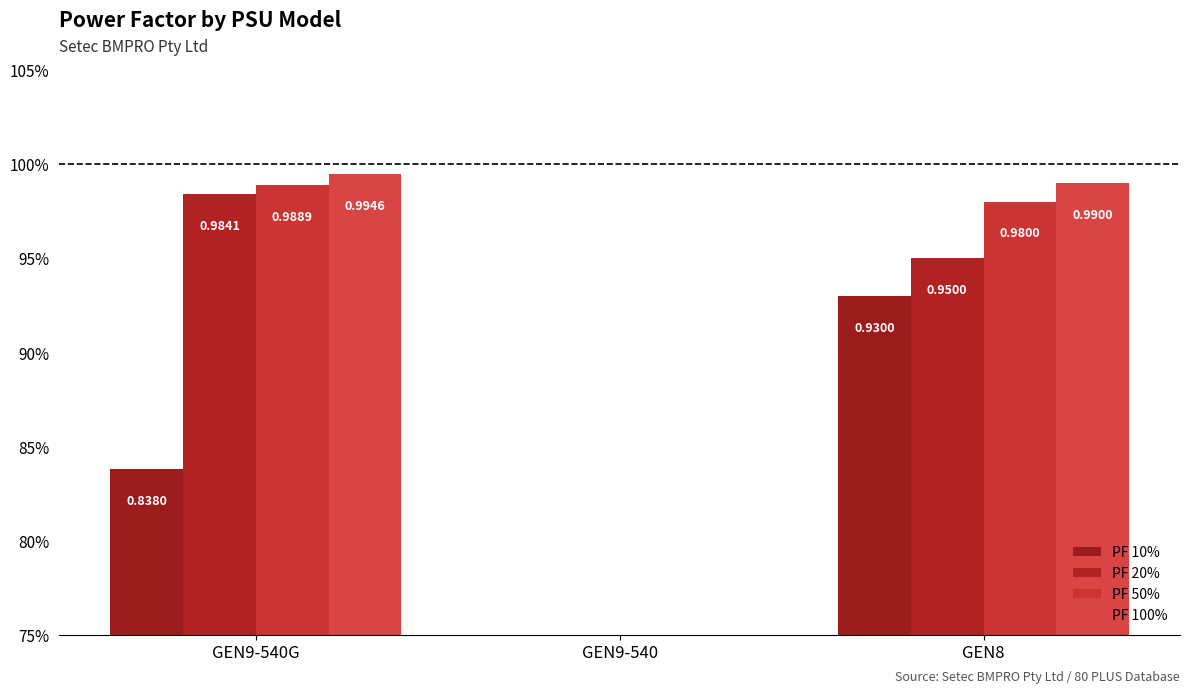

Where is PF 10% nearest to the value 0?

GEN9-540G